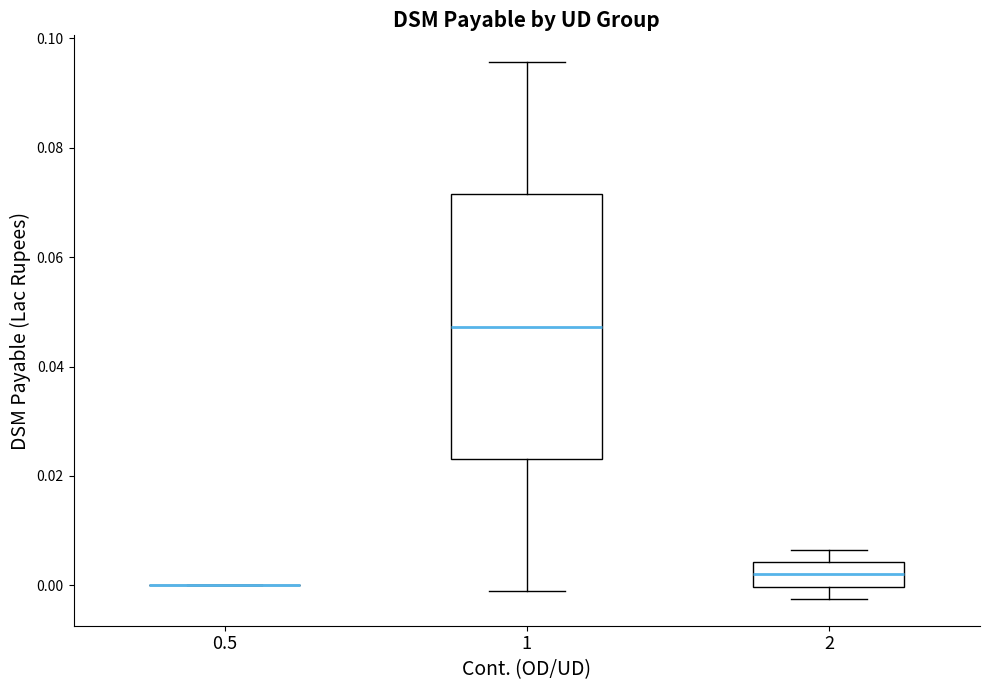

Reading left to right, transcribe this box plot: for each box, give where its median line is, the range the box spans, and where its two whiskers end, as read against the y-axis. The values are not printed on the chart, so give them approximately, as read against the axis.

0.5: box collapsed to a line at 0.000, whiskers 0.000 to 0.000
1: median 0.048, box 0.024 to 0.072, whiskers -0.002 to 0.096
2: median 0.002, box 0.000 to 0.004, whiskers -0.002 to 0.006